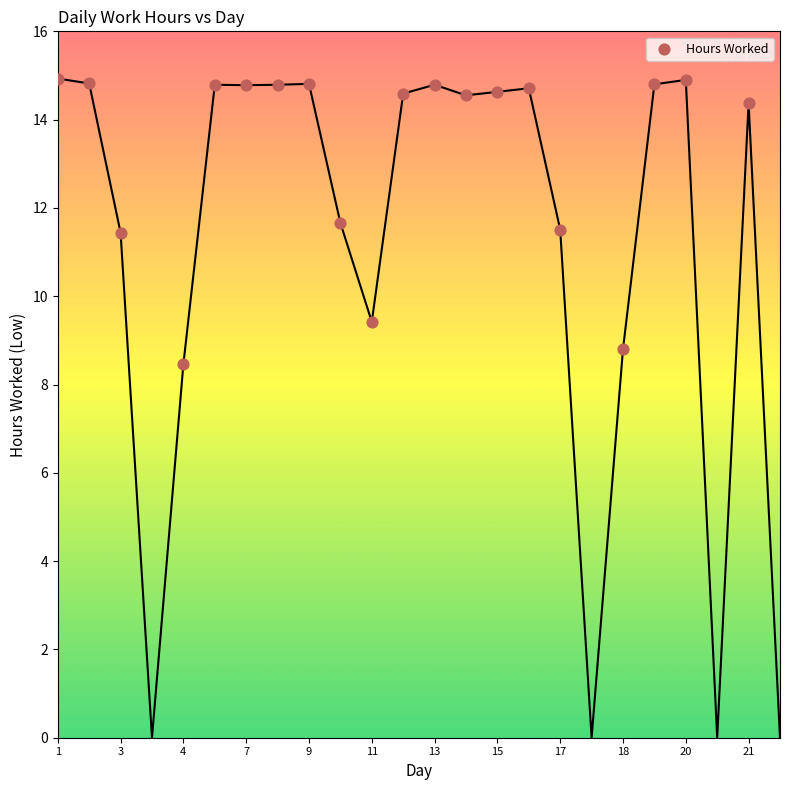

What is the range of X values (max minus min)?

22.0